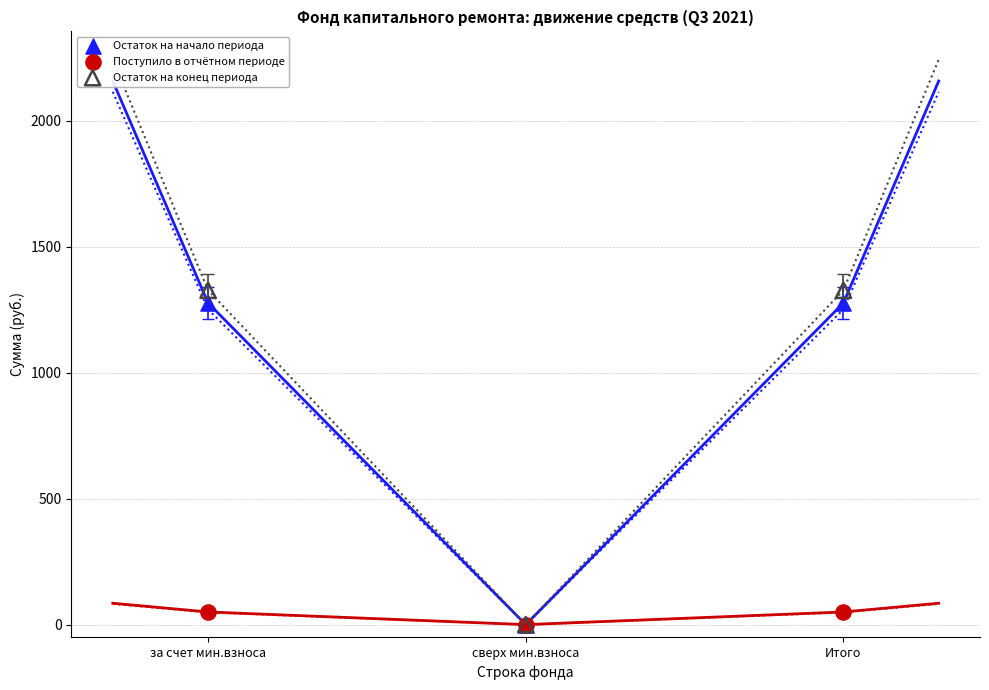

What are all the series names shown in the legend?

Остаток на начало периода, Поступило в отчётном периоде, Остаток на конец периода